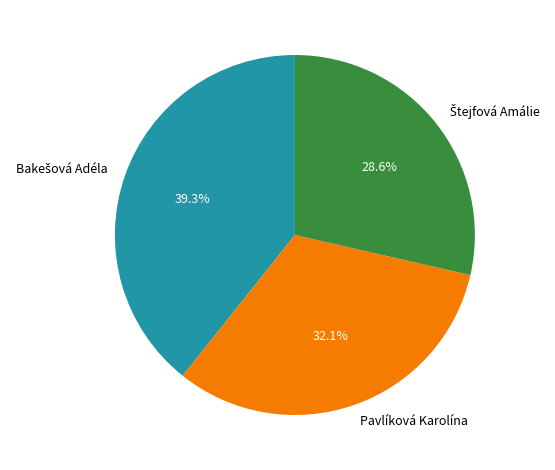

What portion of the pie excludes Pavlíková Karolína?

67.9%